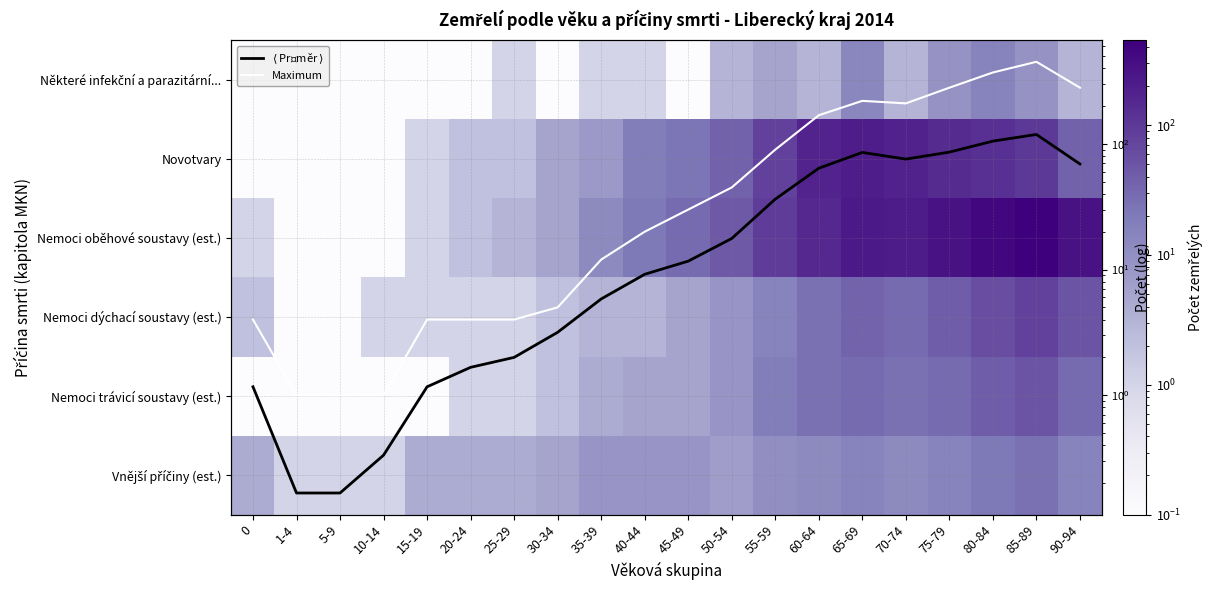

At which label is Některé infekční a parazitární... closest to 7?

55-59